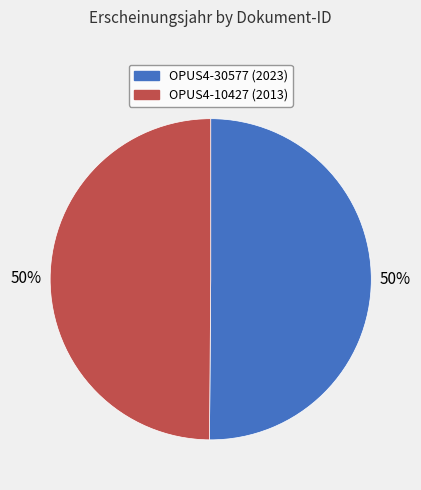

Approximately how many times larger is the value at OPUS4-30577 compared to OPUS4-10427?

1.0